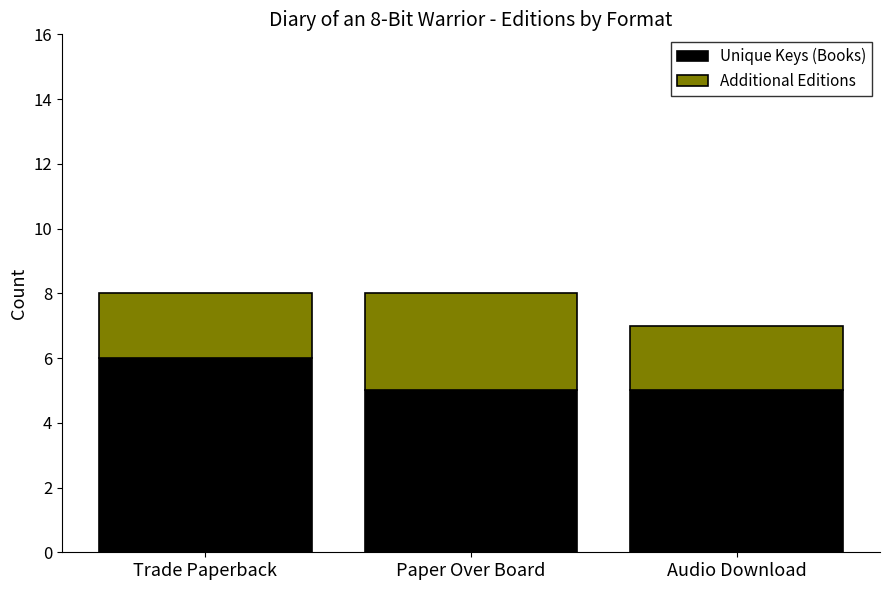

What is the average value of the Unique Keys (Books) series?

5